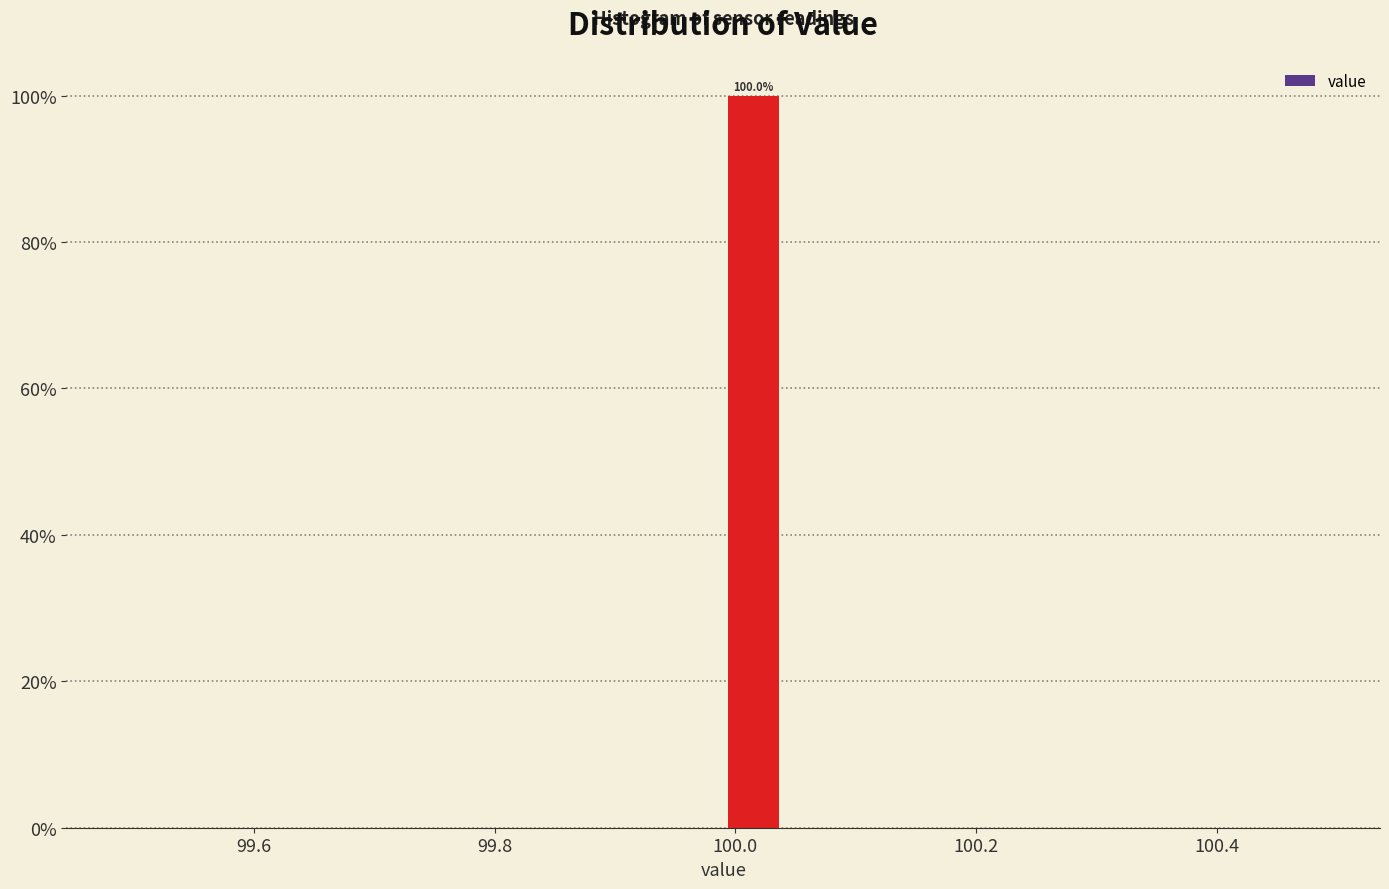

Read against the x-axis, roughly where is the centre of the tallest bar?

100.02